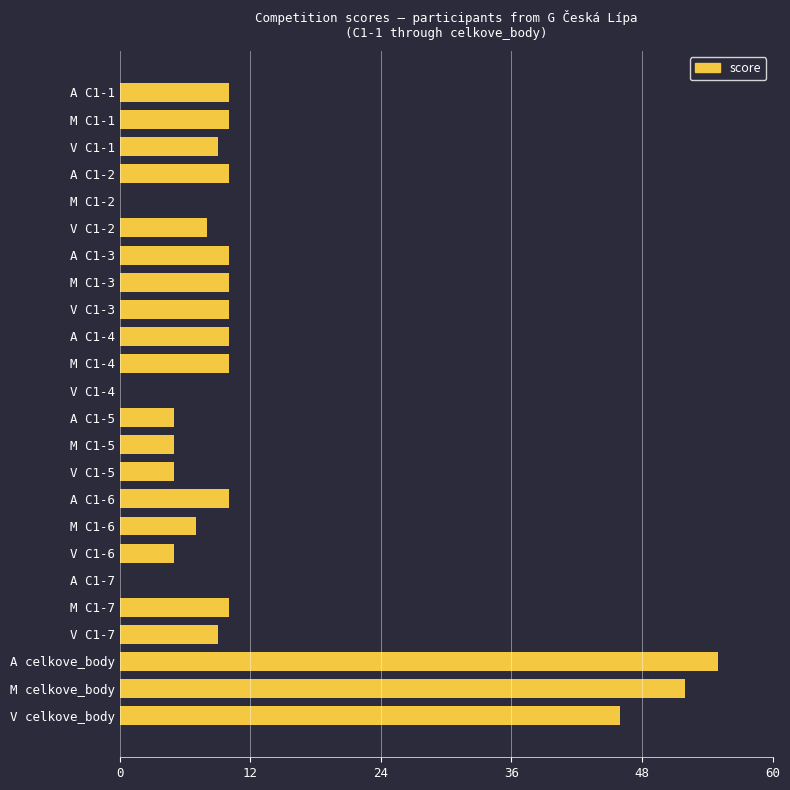

The value at M celkove_body is 17. True or false?

False